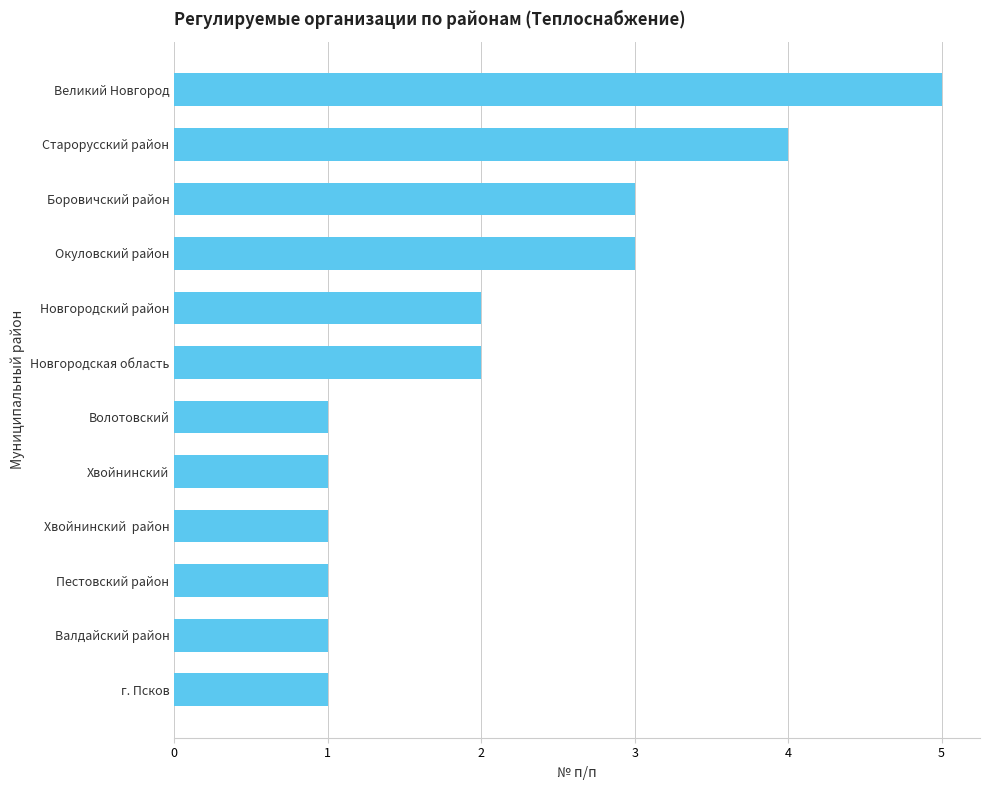

What is the ratio of the value at Хвойнинский  район to the value at Окуловский район?

0.3